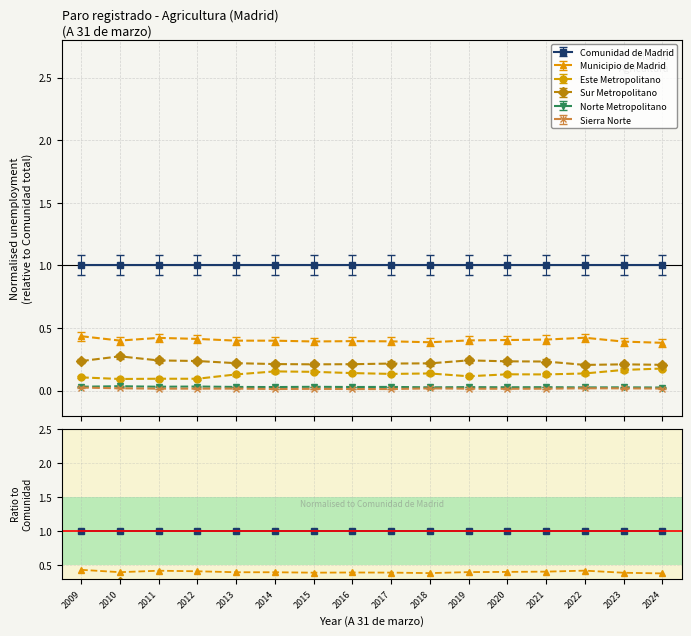

Reading left to right, transcribe all the data shown in this chart.

Comunidad de Madrid: 1.0	1.0	1.0	1.0	1.0	1.0	1.0	1.0	1.0	1.0	1.0	1.0	1.0	1.0	1.0	1.0
Municipio de Madrid: 0.4	0.4	0.4	0.4	0.4	0.4	0.4	0.4	0.4	0.4	0.4	0.4	0.4	0.4	0.4	0.4
Este Metropolitano: 0.1	0.1	0.1	0.1	0.1	0.2	0.1	0.1	0.1	0.1	0.1	0.1	0.1	0.1	0.2	0.2
Sur Metropolitano: 0.2	0.3	0.2	0.2	0.2	0.2	0.2	0.2	0.2	0.2	0.2	0.2	0.2	0.2	0.2	0.2
Norte Metropolitano: 0.0	0.0	0.0	0.0	0.0	0.0	0.0	0.0	0.0	0.0	0.0	0.0	0.0	0.0	0.0	0.0
Sierra Norte: 0.0	0.0	0.0	0.0	0.0	0.0	0.0	0.0	0.0	0.0	0.0	0.0	0.0	0.0	0.0	0.0